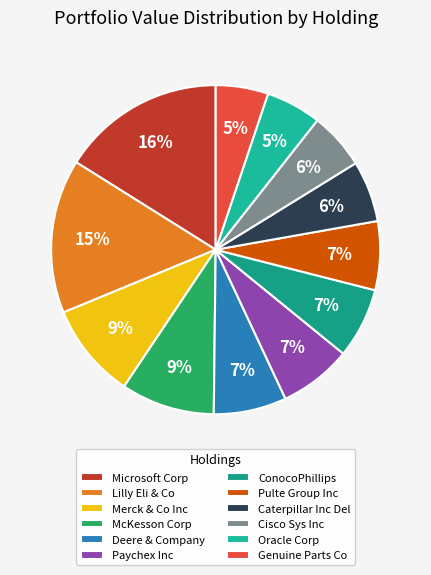

How many slices are in this pie chart?

12